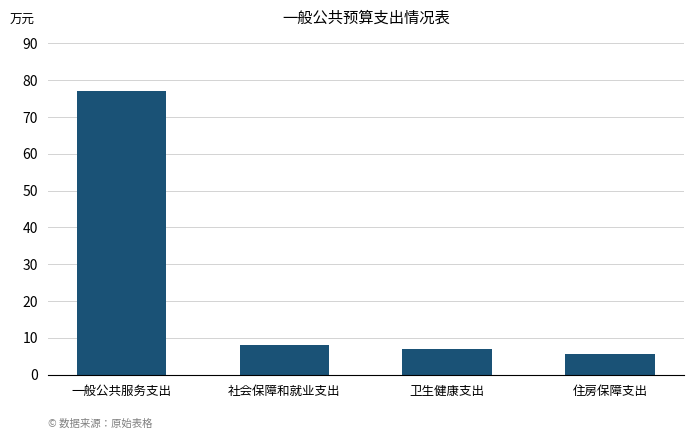

Reading right to left, list all the values displayed in this chart.

住房保障支出=5.7	卫生健康支出=6.8	社会保障和就业支出=7.9	一般公共服务支出=77.1